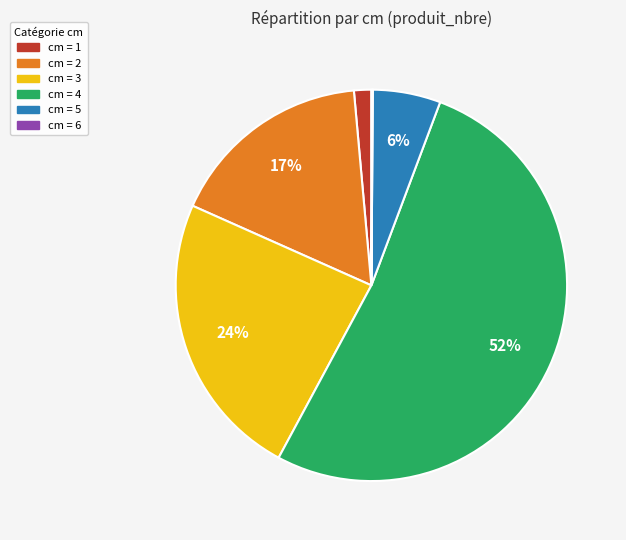

Does any single category account for the majority?

Yes